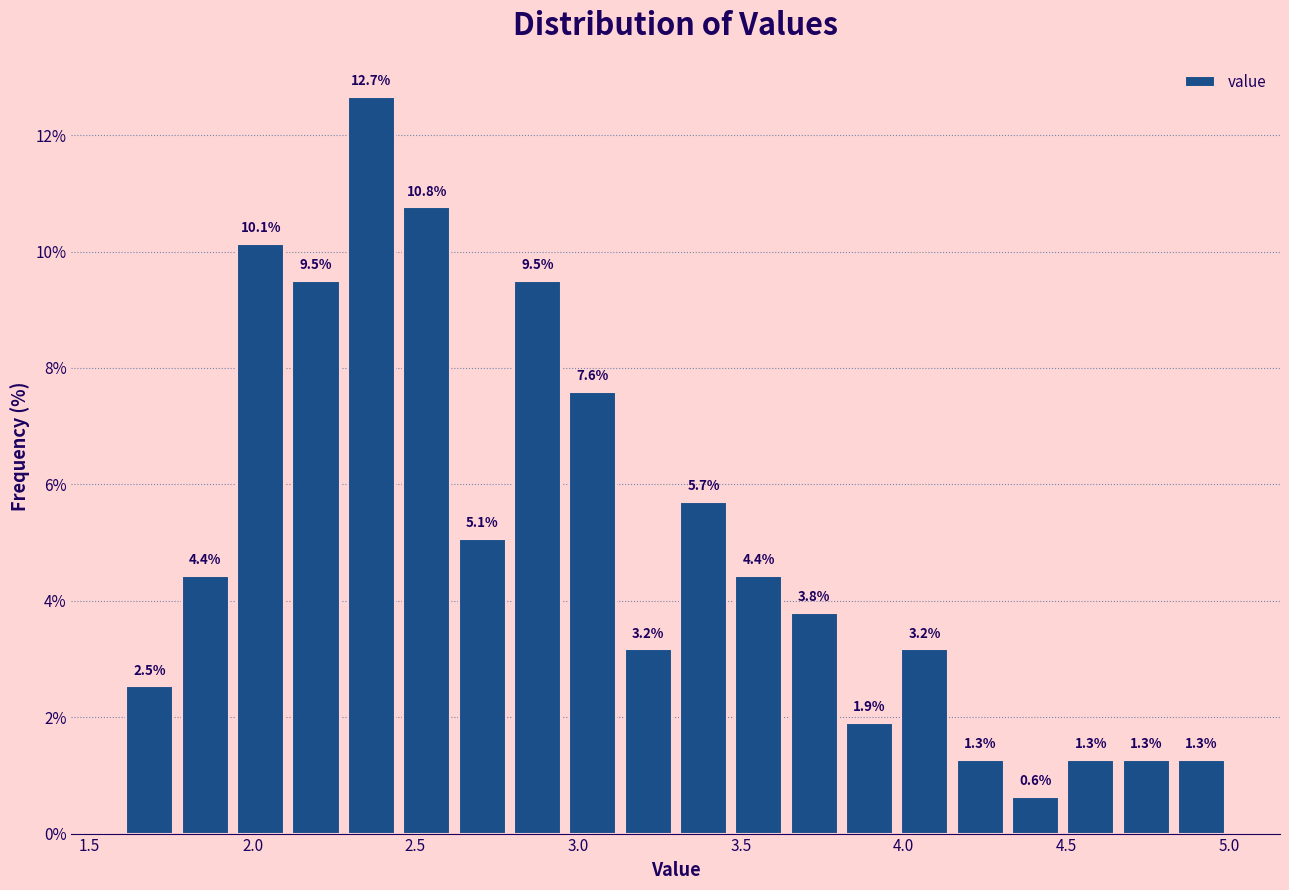

Around what value on the x-axis is the tallest bar? Give the approximate position of its centre, as read against the axis.

2.35